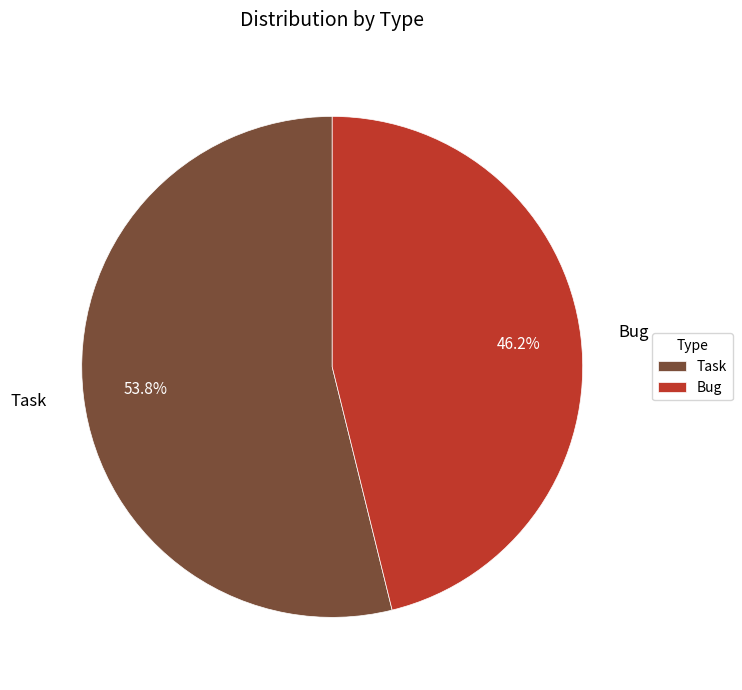

Combined, do Bug and Task account for over 50%?

Yes